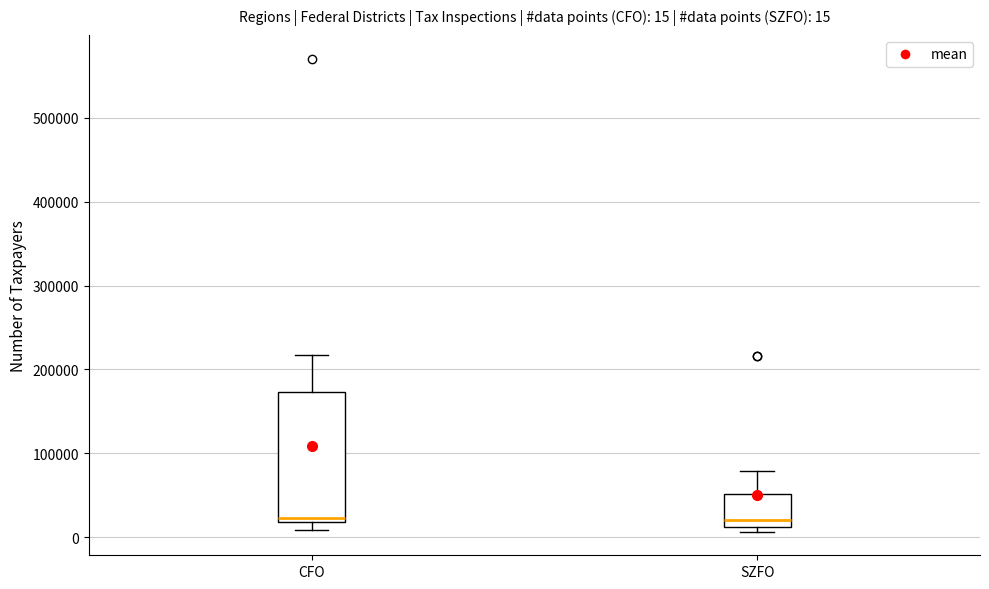

Comparing the boxes themselves (not the whiskers), which one is the tallest?

CFO